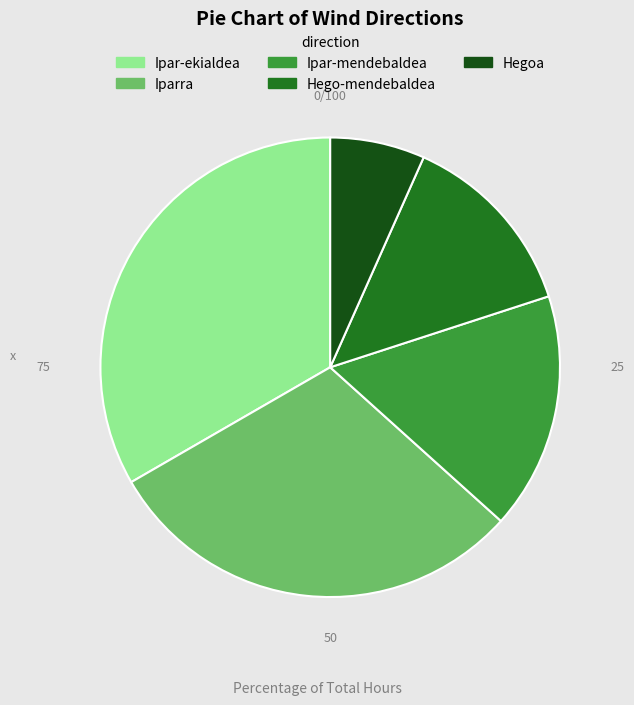

Does Hegoa represent more than half of the total?

No